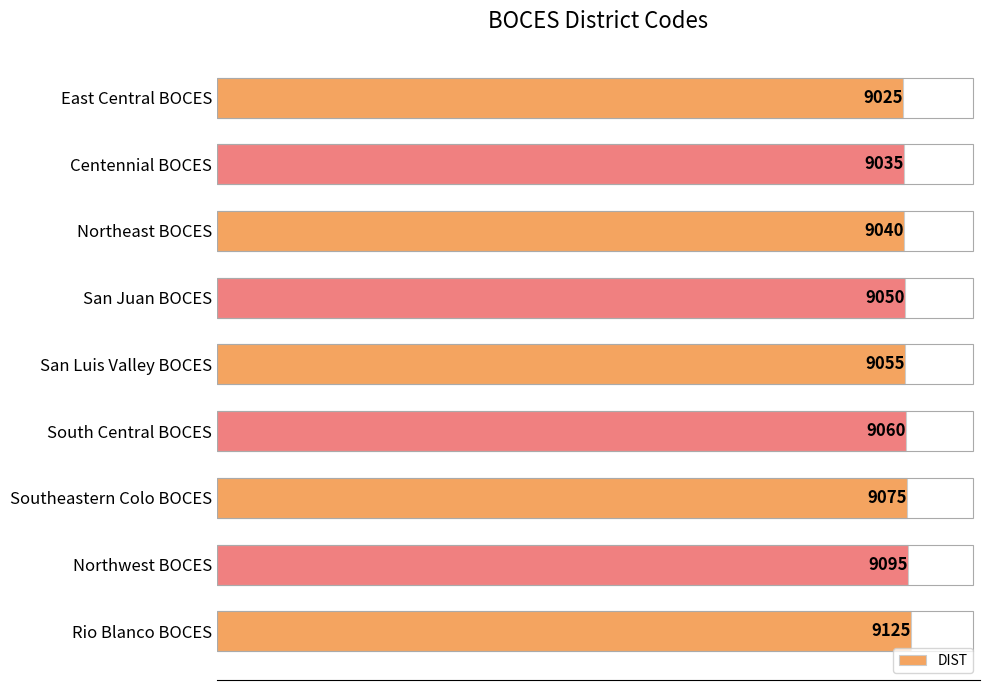

Count the number of categories in the chart.

9